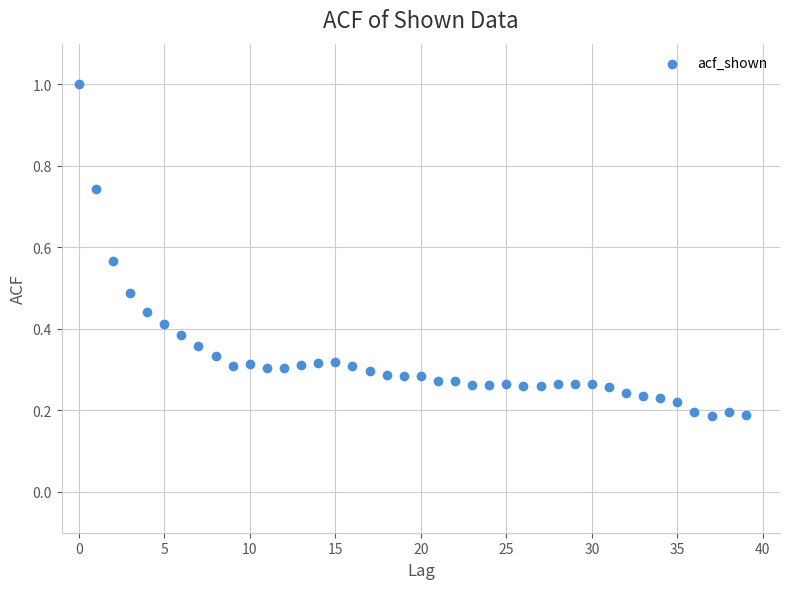

What is the range of Y values (max minus min)?

0.8